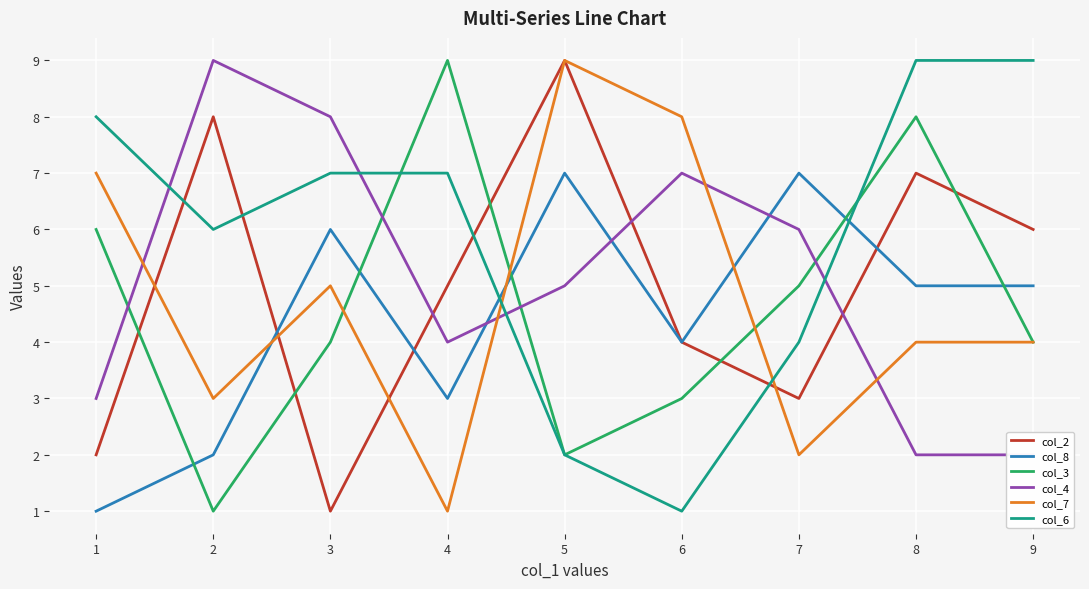

What is the lowest value of the col_7 series?

1